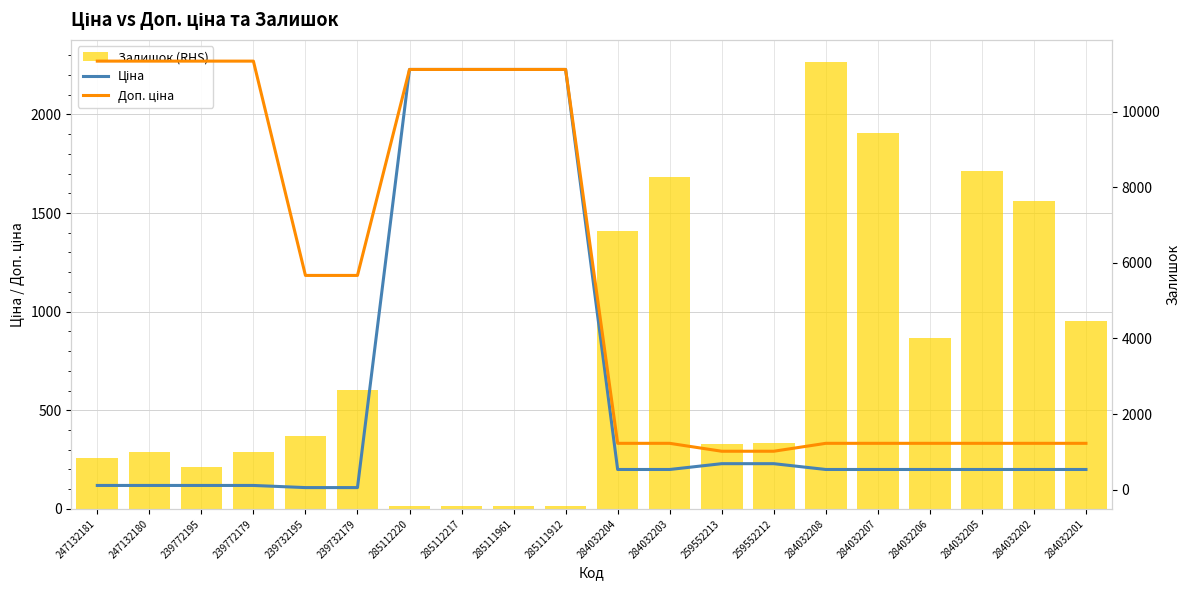

List the series in order of their peak value, highest first.

Доп. ціна, Ціна, Залишок (RHS)